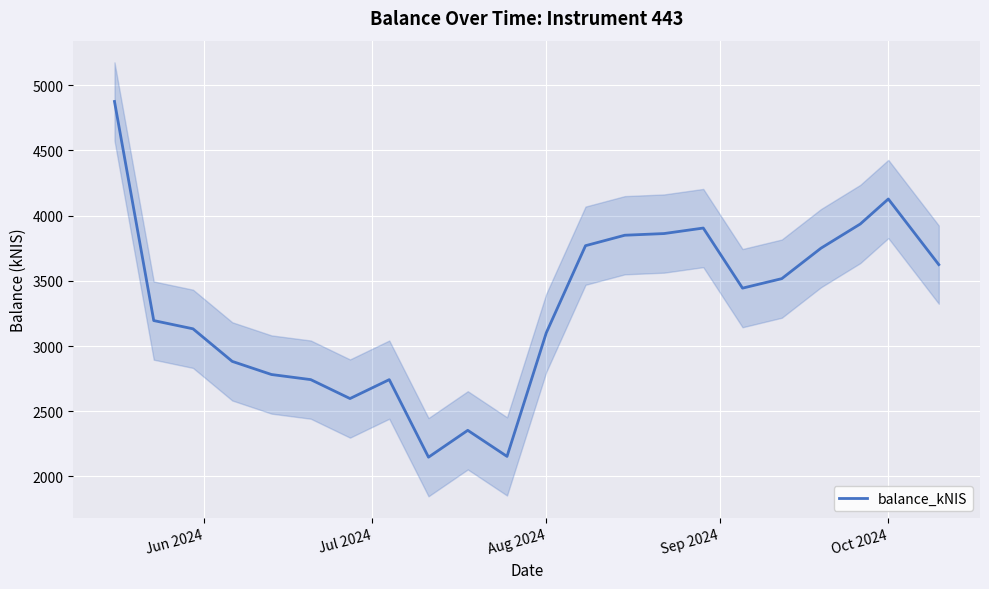

Is this an area chart (filled region under the line)?

No